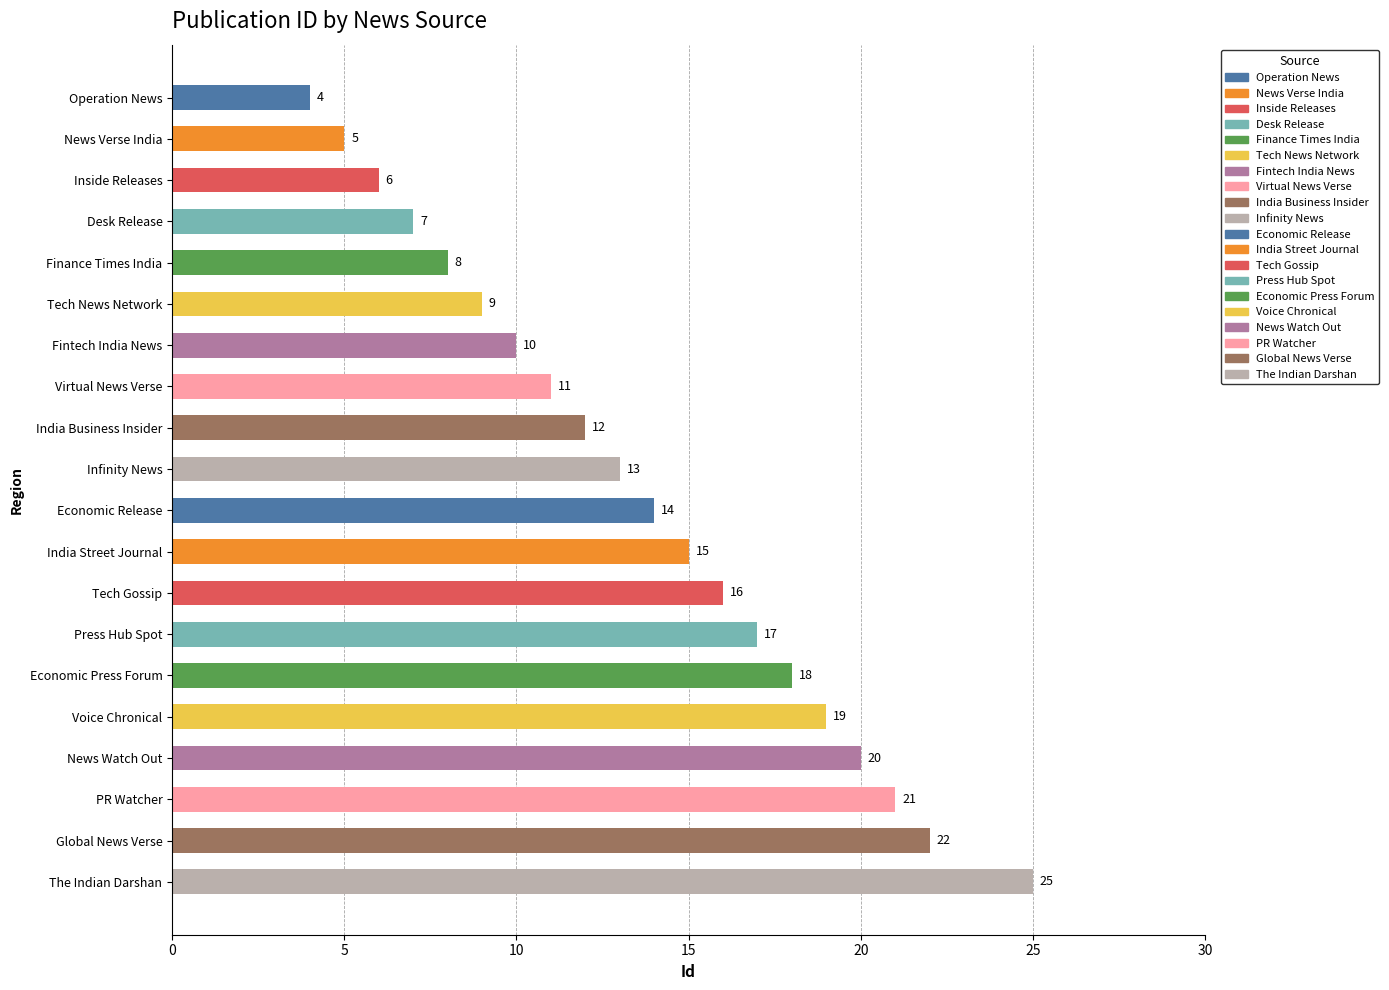

What is the difference between the values at Tech News Network and Inside Releases?

3